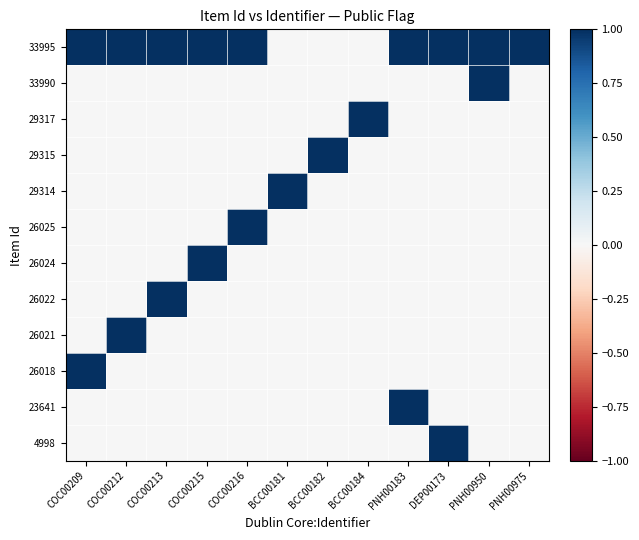

At how many categories does at least one series exceed 0?

12